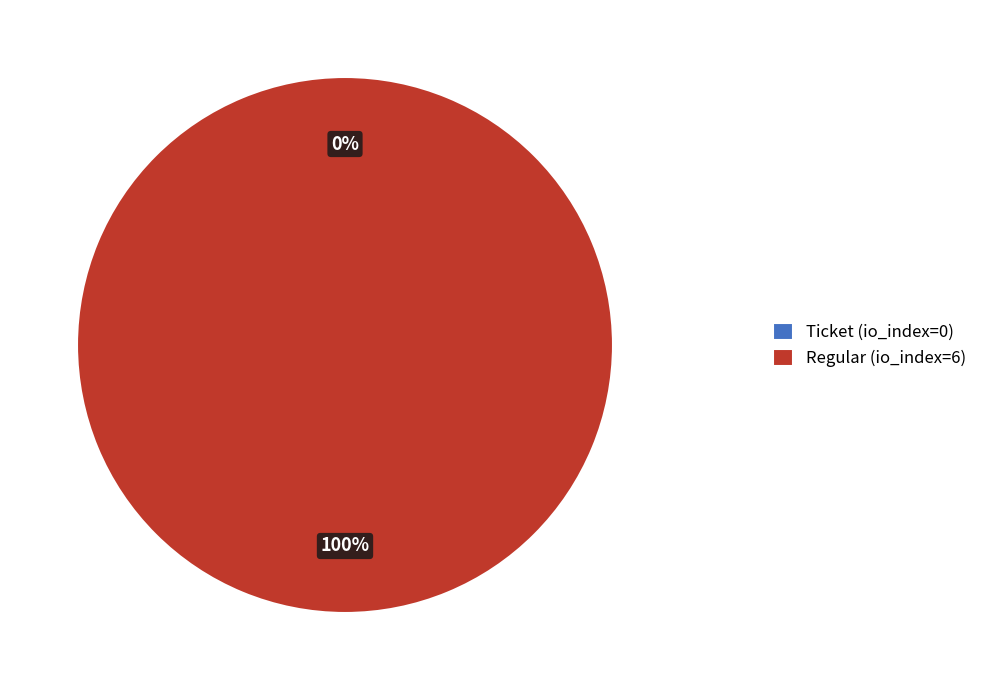

The Regular (io_index=6) slice represents 100% of the pie. True or false?

True